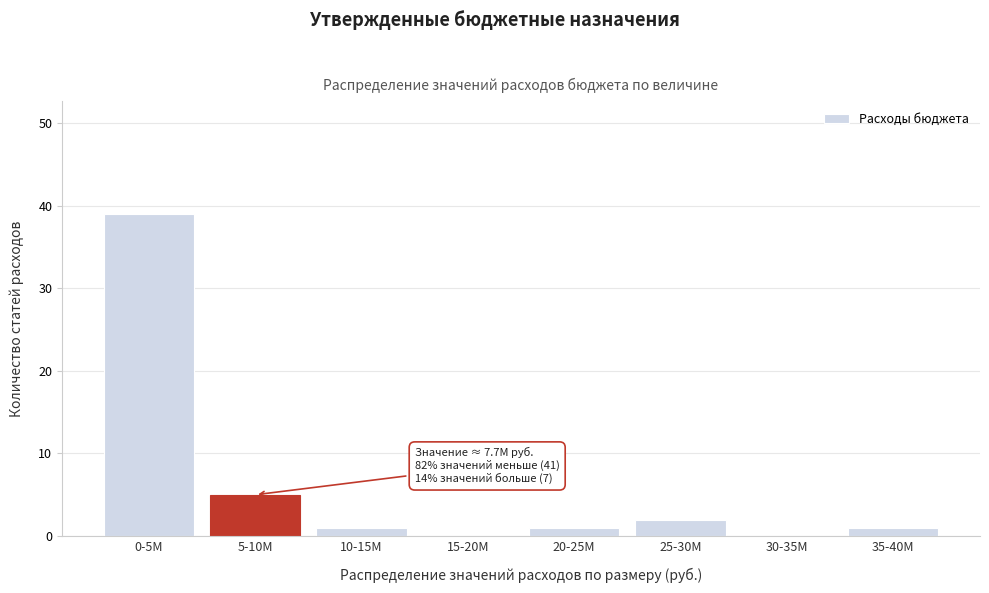

Reading left to right, list all the values displayed in this chart.

0-5M=39	5-10M=5	10-15M=1	15-20M=0	20-25M=1	25-30M=2	30-35M=0	35-40M=1